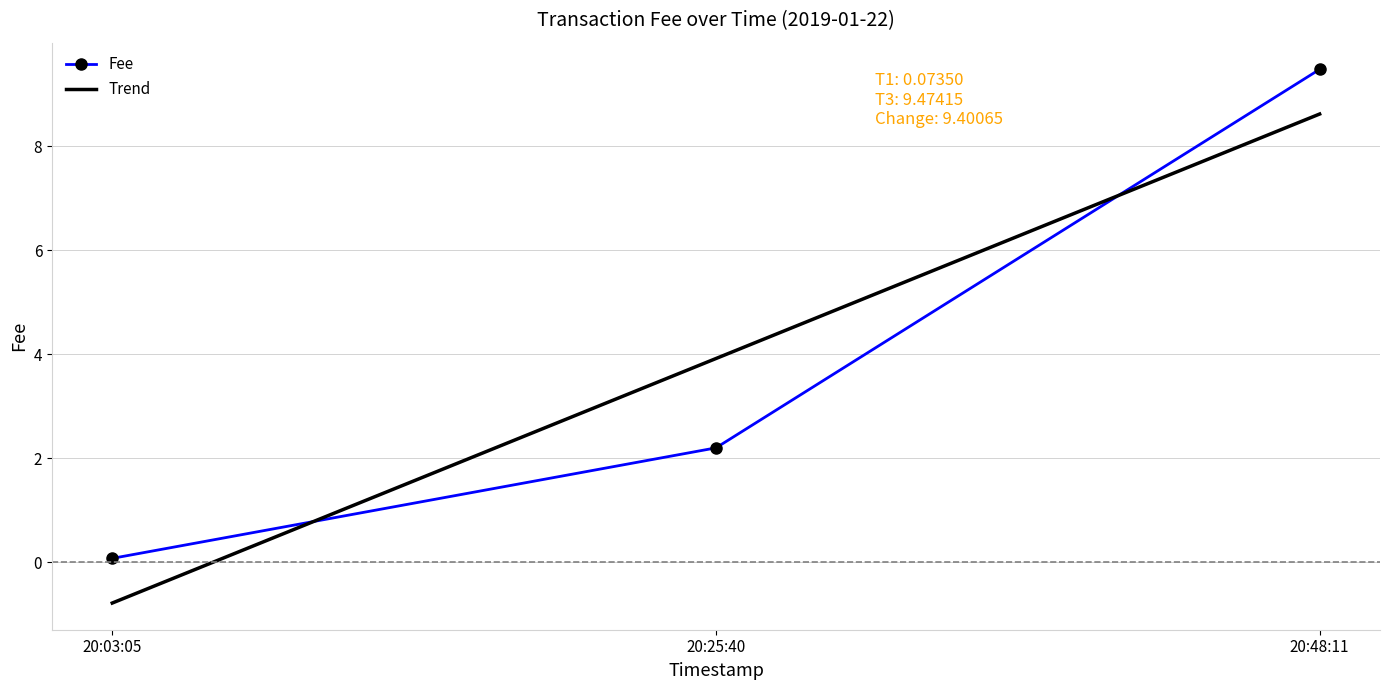

List the labels in order of Trend value, largest first.

20:48:11, 20:25:40, 20:03:05